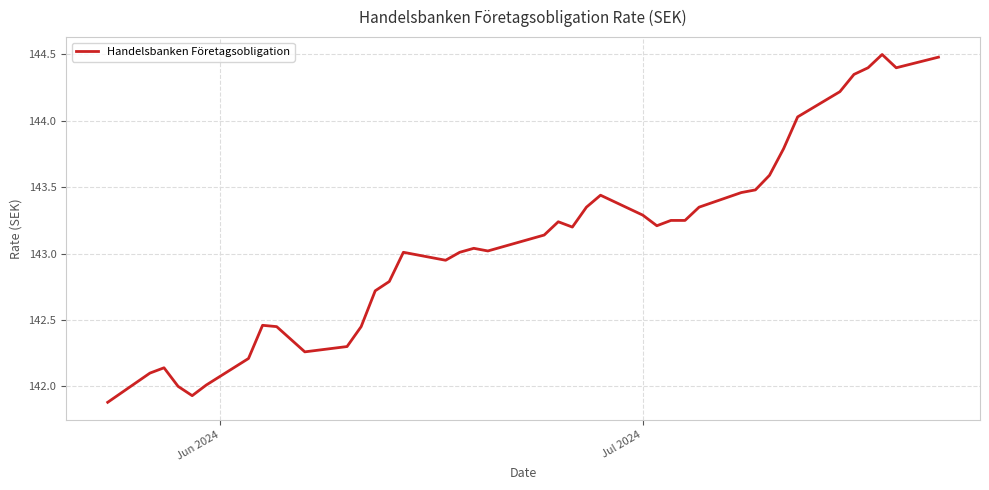

What is the maximum value shown in the chart?

144.5